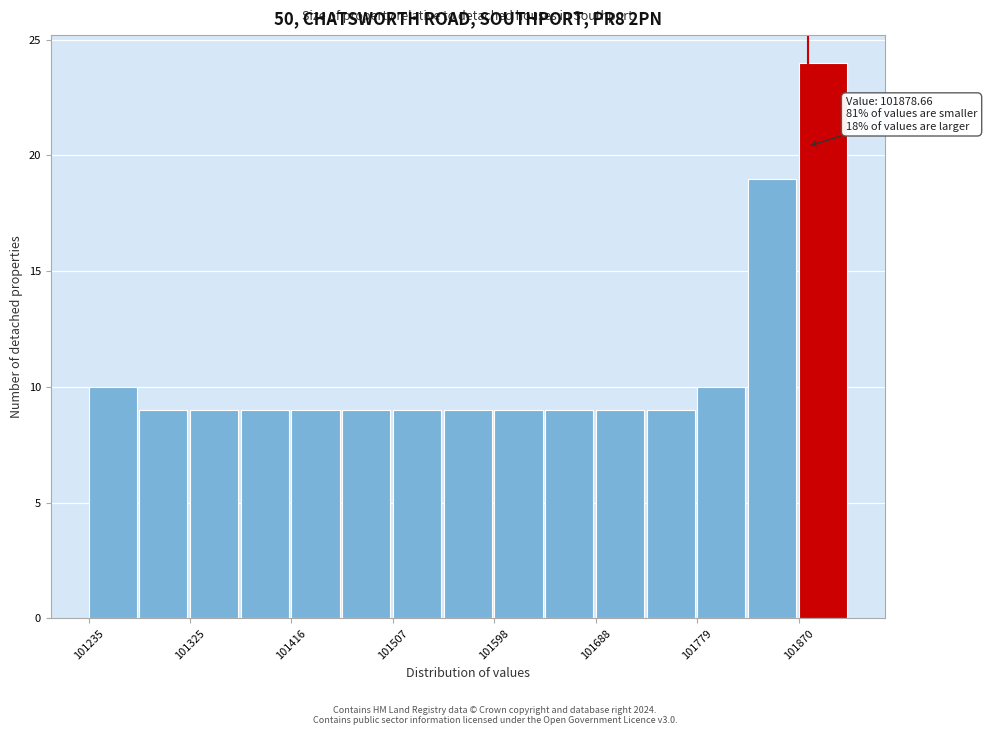

Over which range of the x-axis is the bar tallest?

101870 to 101920